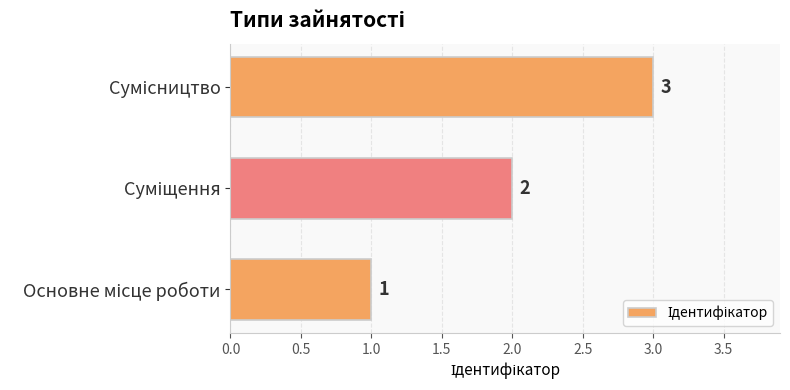

What is the sum of all values?

6